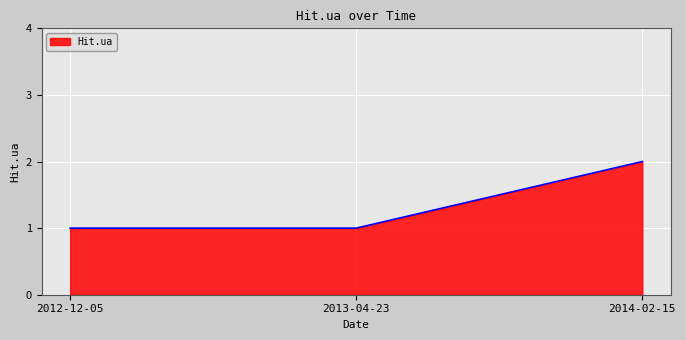

What is the sum of all values?

4